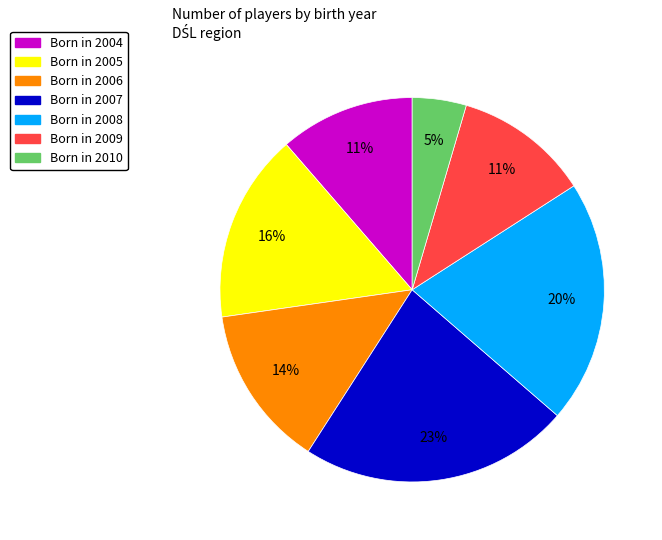

Is there a majority slice in this chart?

No